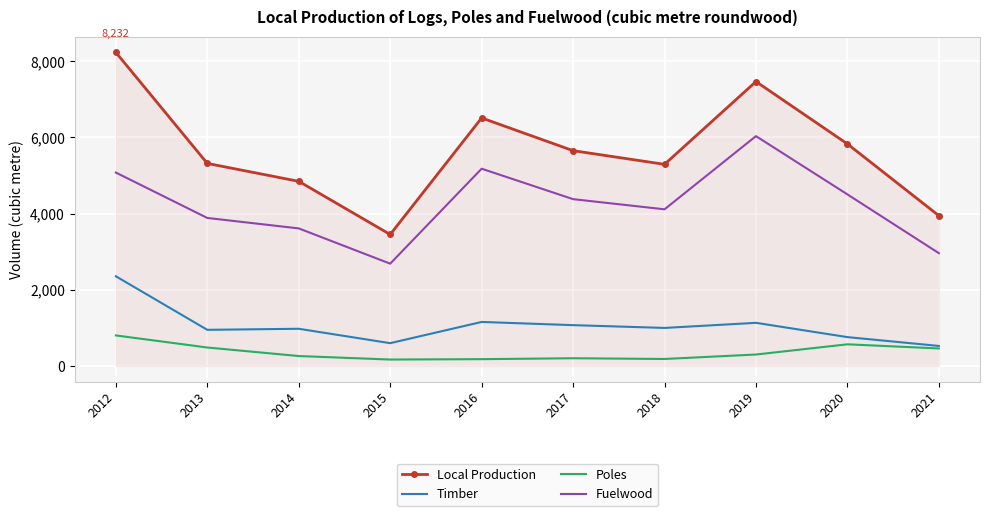

Which category has the lowest value in the Fuelwood series?

2015